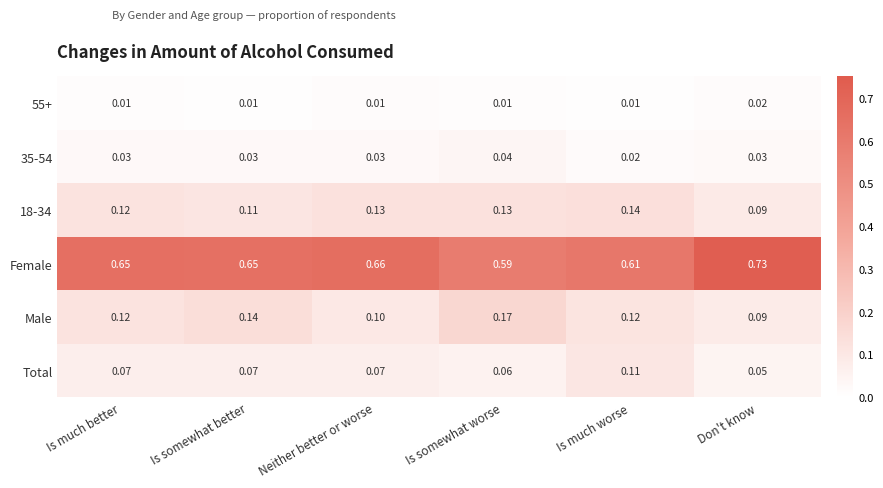

At how many categories does at least one series exceed 0?

6